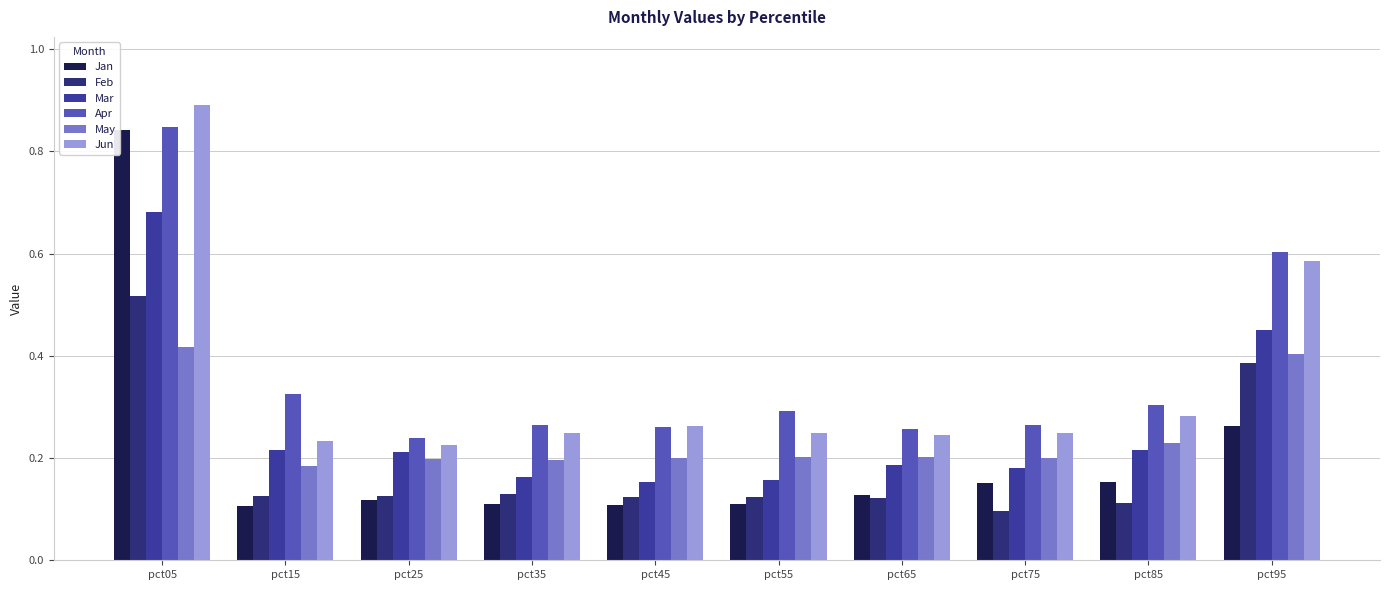

Which label corresponds to the largest value in the chart?

pct05